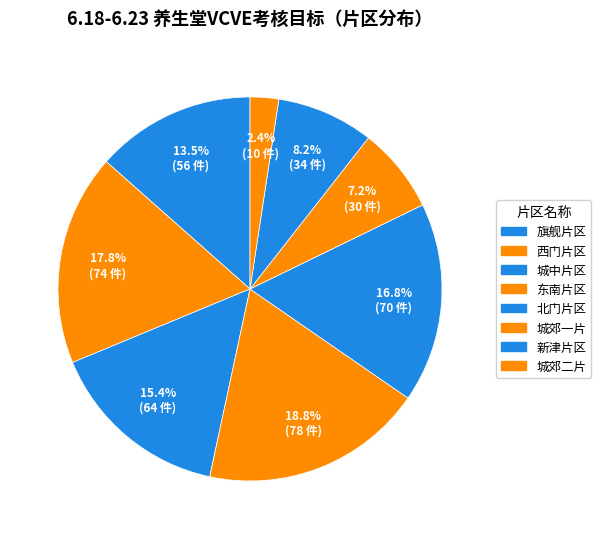

How many segments does this pie chart have?

8